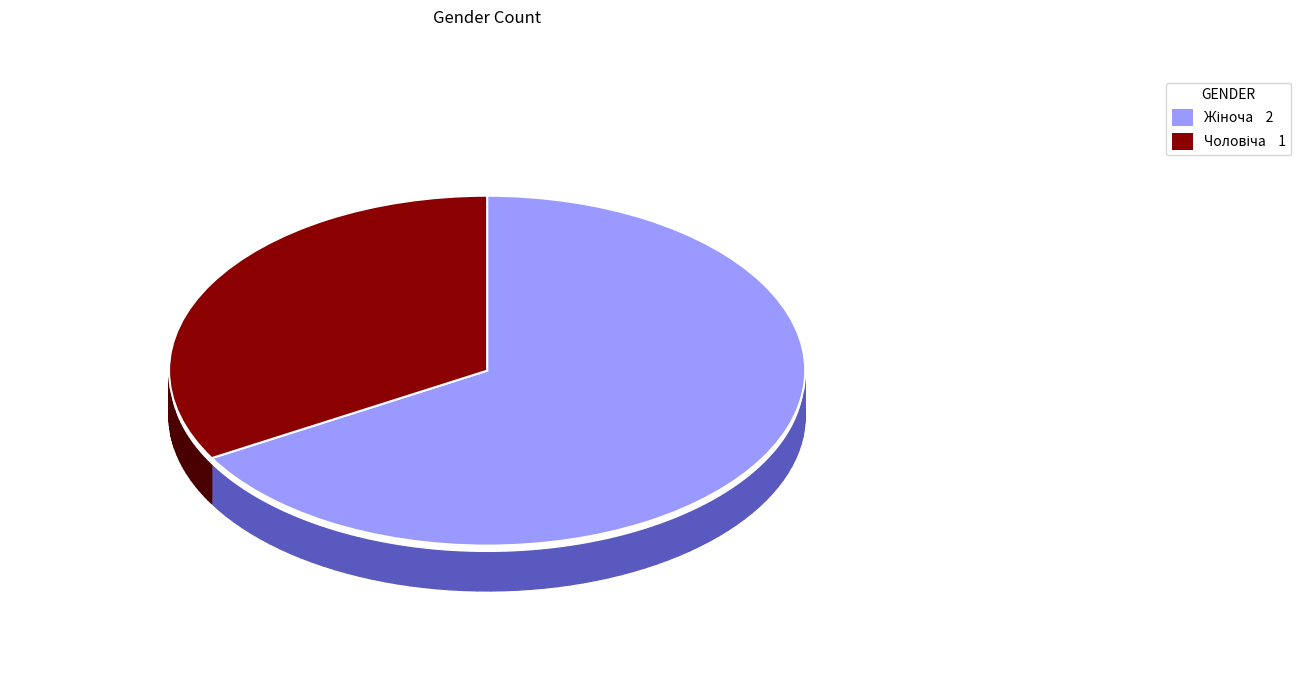

To the nearest percent, what percentage of the pie is Жіноча?

67%